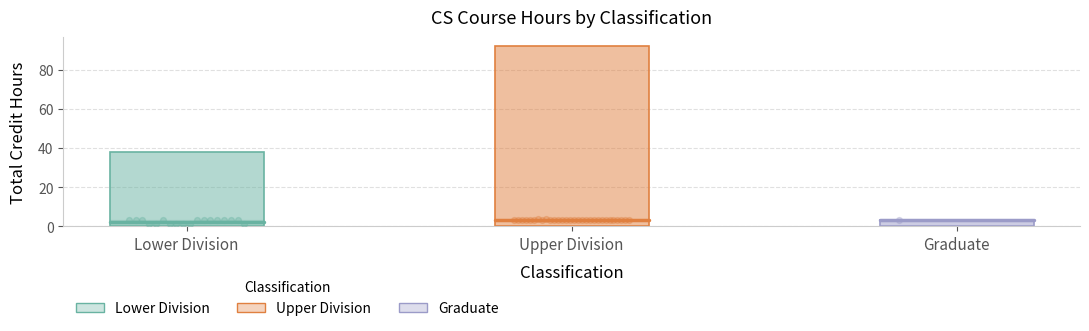

At how many categories does at least one series exceed 3?

2